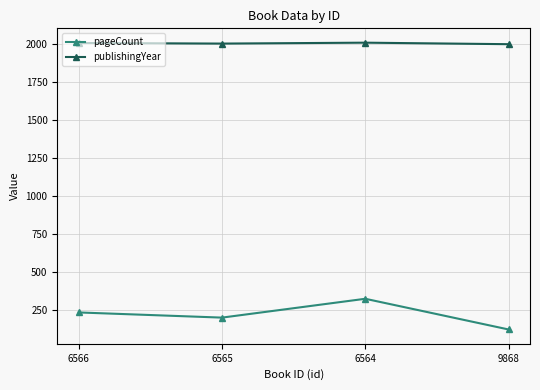

What is the label of the 4th point from the right?

6566